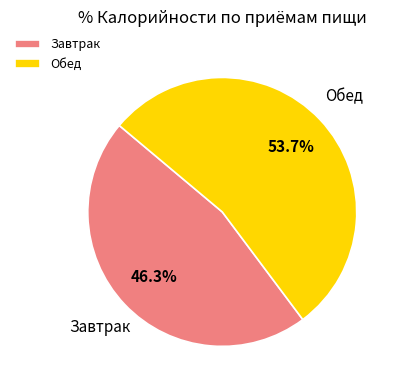

How many segments does this pie chart have?

2